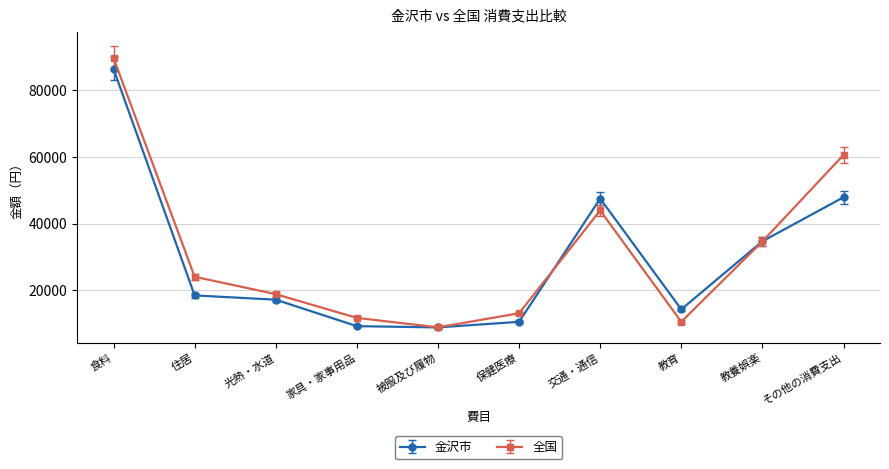

What is the sum of the 全国 values at 家具・家事用品 and 交通・通信?

55673